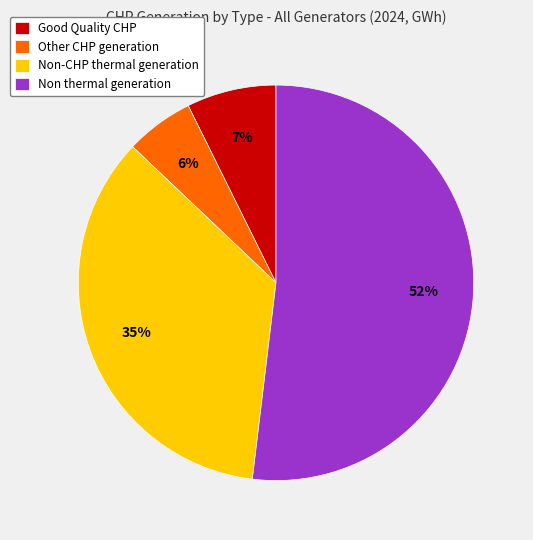

How many segments does this pie chart have?

4